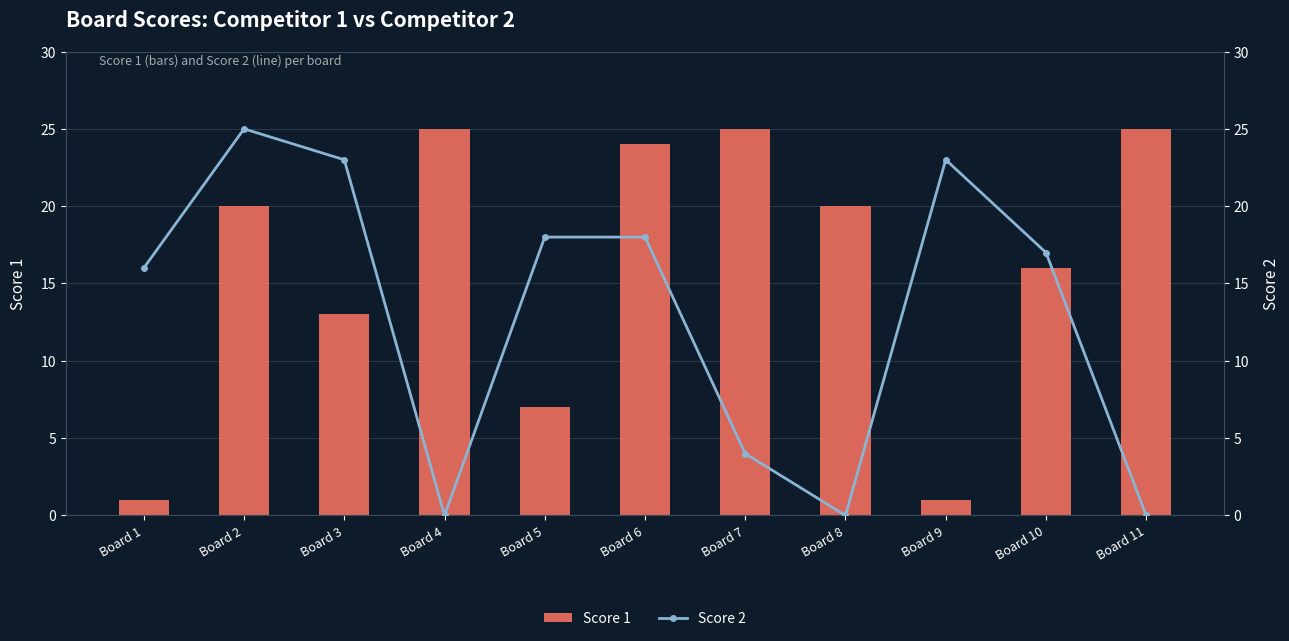

Which has a higher value, Board 3 or Board 8?

Board 8